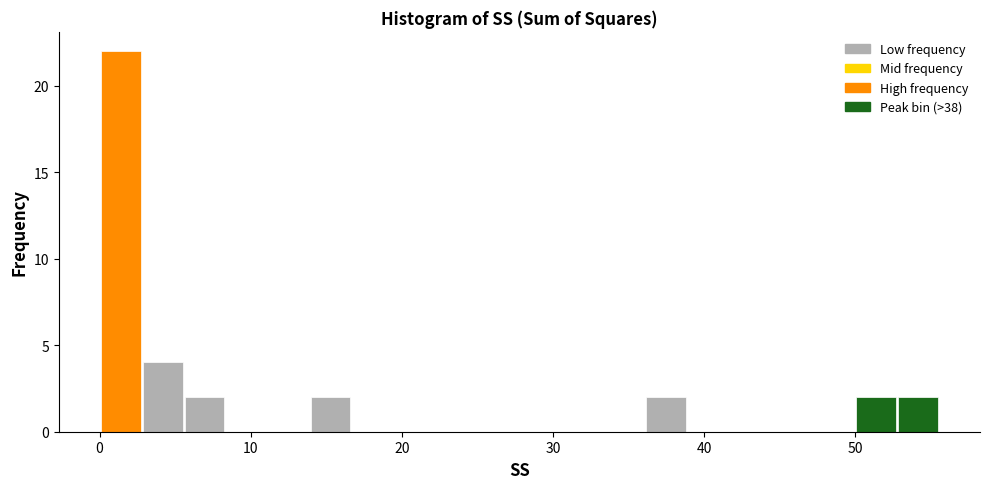

Around what value on the x-axis is the tallest bar? Give the approximate position of its centre, as read against the axis.

1